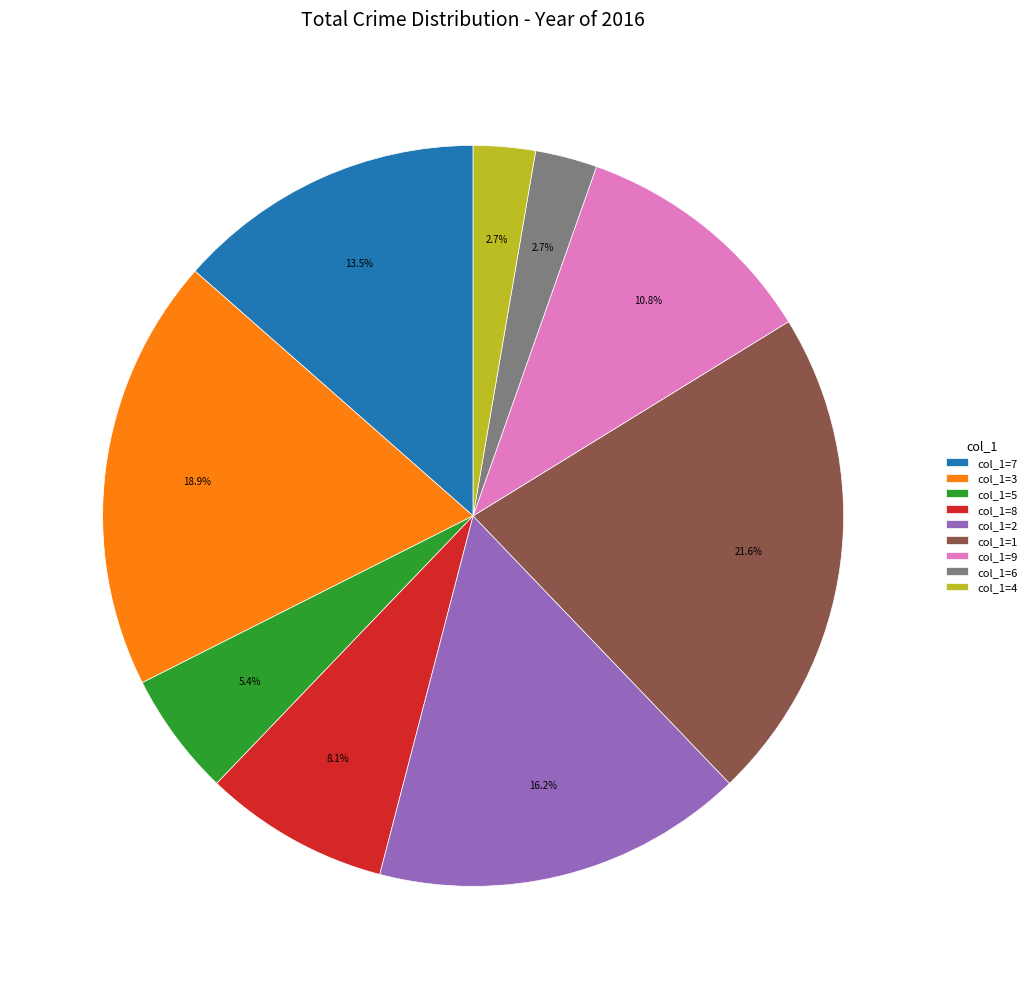

What is the largest slice in the pie chart?

col_1=1